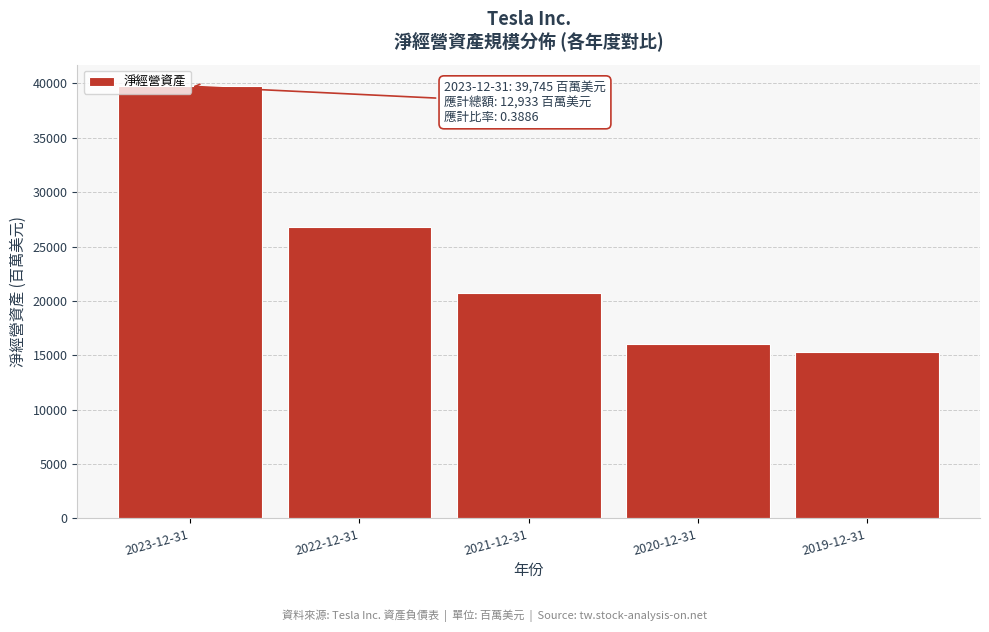

Is it true that the value at 2021-12-31 is 37233?

False